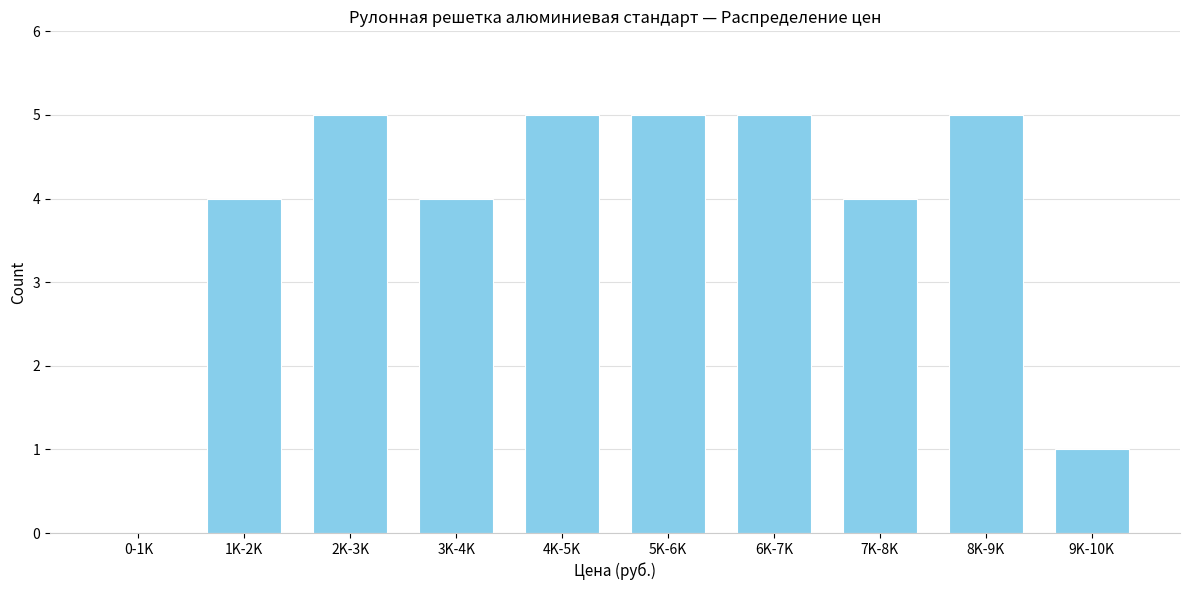

Reading left to right, extract all data points from this chart.

0-1K=0	1K-2K=4	2K-3K=5	3K-4K=4	4K-5K=5	5K-6K=5	6K-7K=5	7K-8K=4	8K-9K=5	9K-10K=1